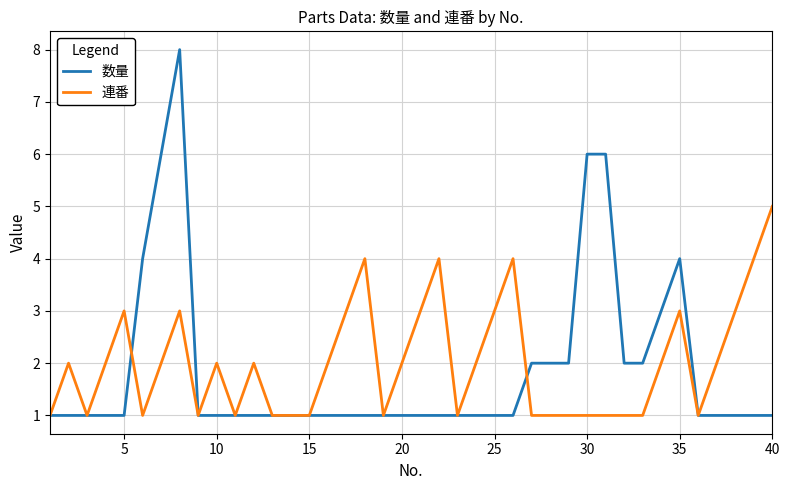

Rank the series by their maximum value, from highest to lowest.

数量, 連番